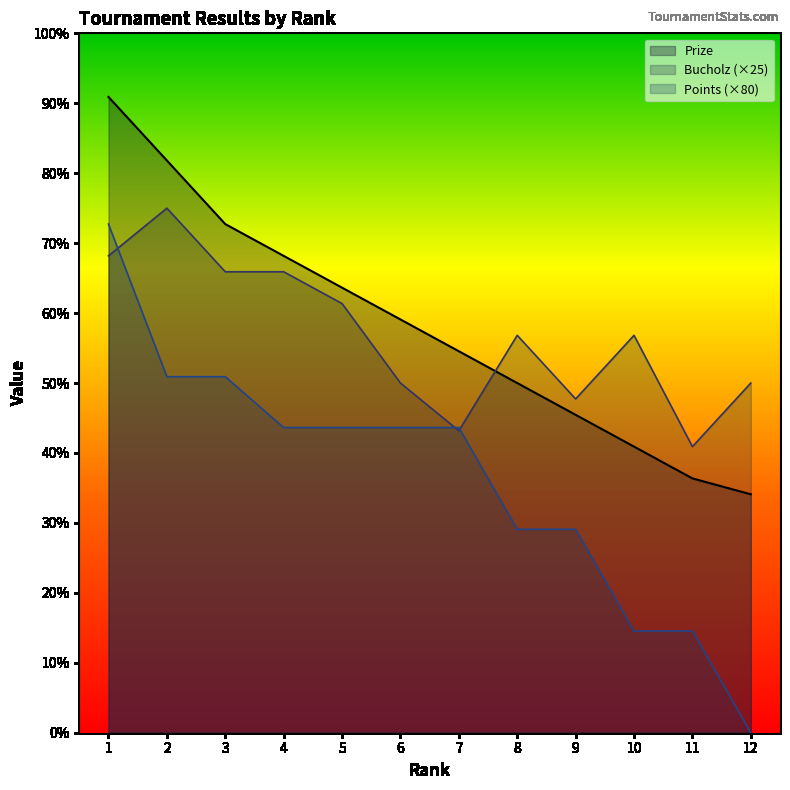

What is the difference between the second highest and minimum values in the Points series?

560